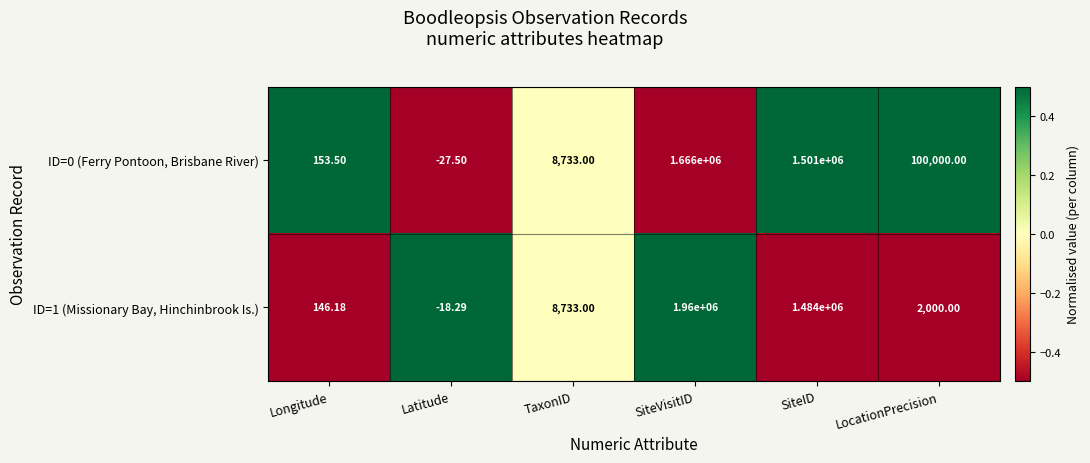

Where does the ID=0 (Ferry Pontoon, Brisbane River) series first go above 100000?

SiteVisitID